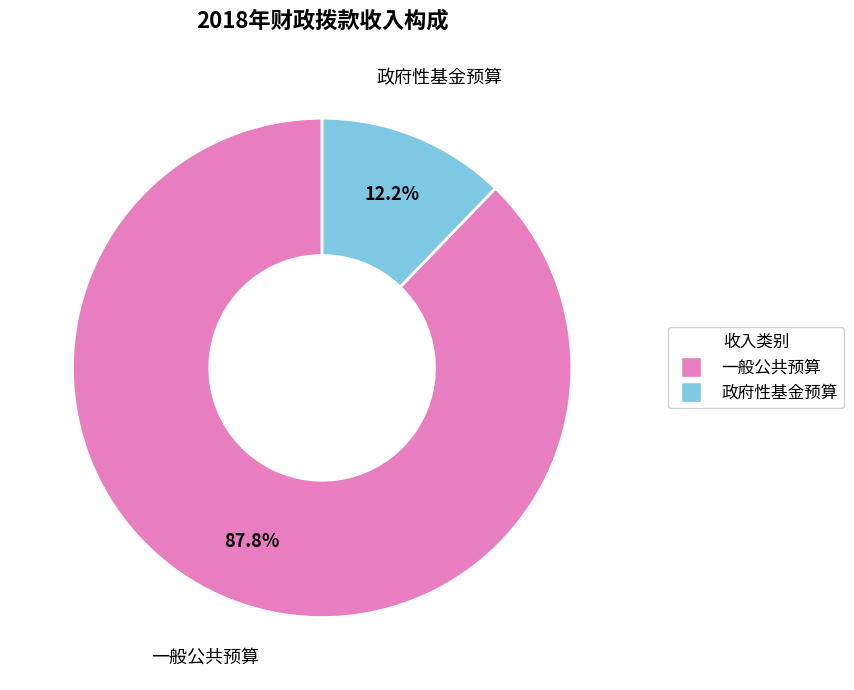

To the nearest percent, what is the difference between the largest and smallest slice percentages?

76%